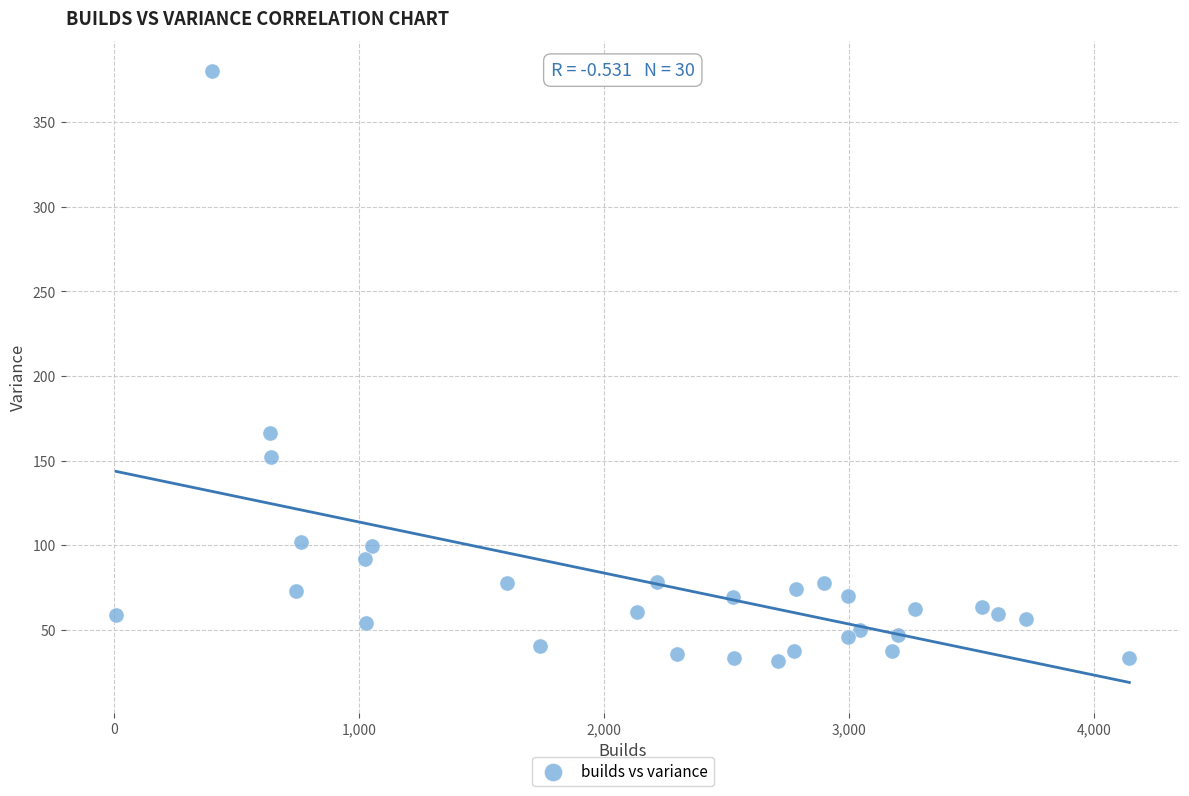

What is the range of X values (max minus min)?

4133.0